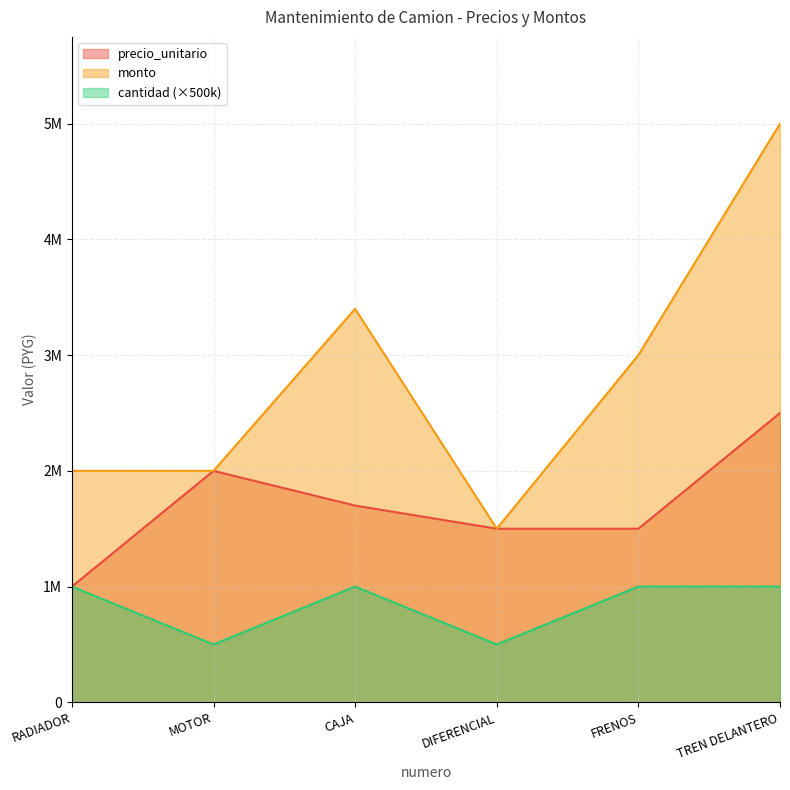

What is the value of the cantidad point at the 5th from the left?

1000000